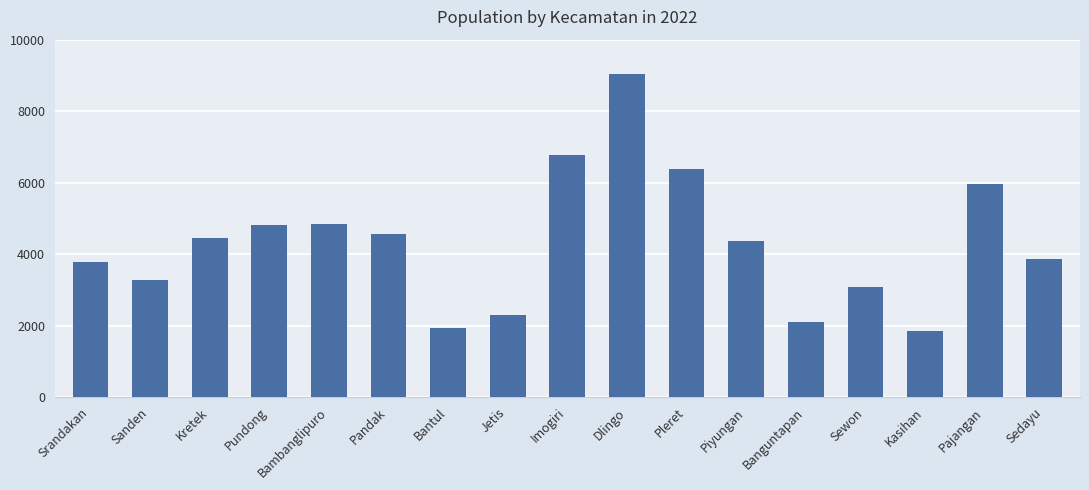

True or false: the data shows 7611 at Bambanglipuro.

False